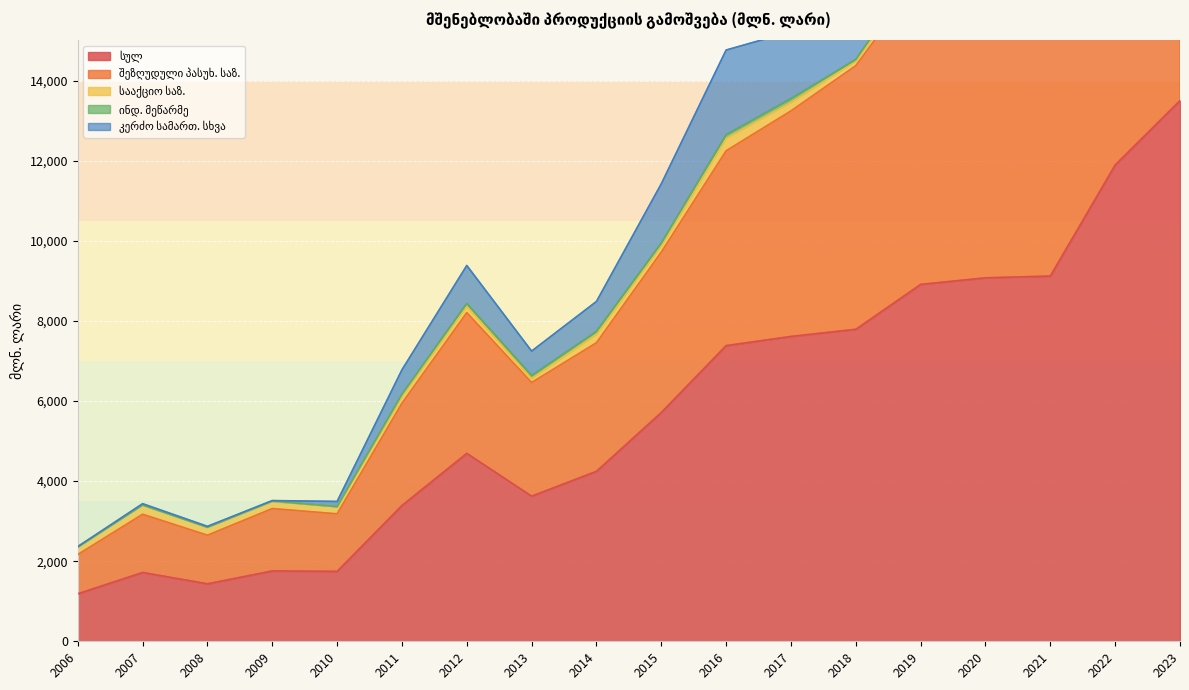

Does the chart display data point markers on the line(s)?

No